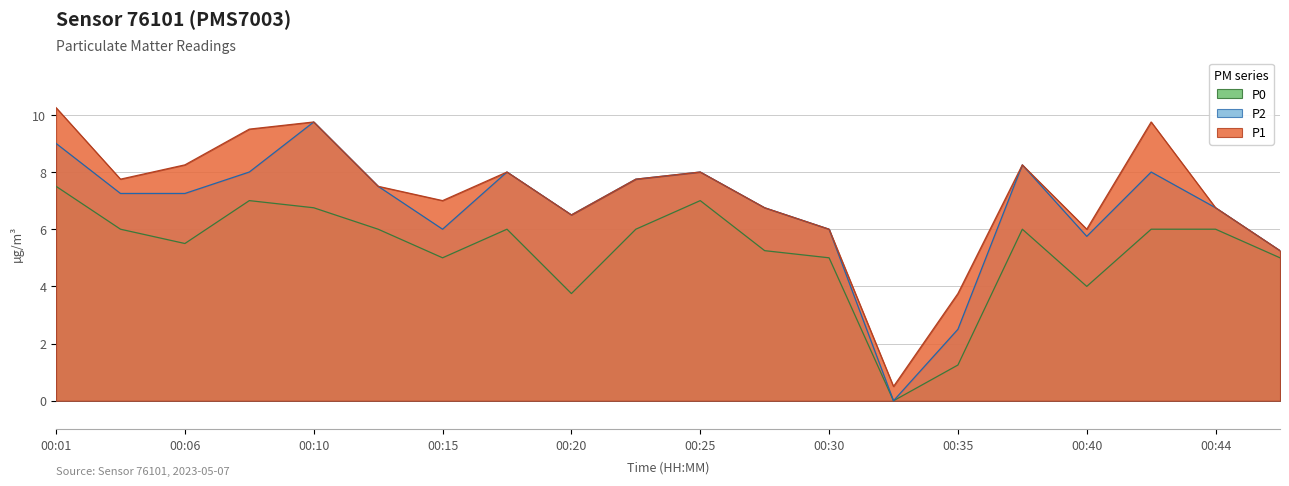

How many values in the P2 series are below 7?

9